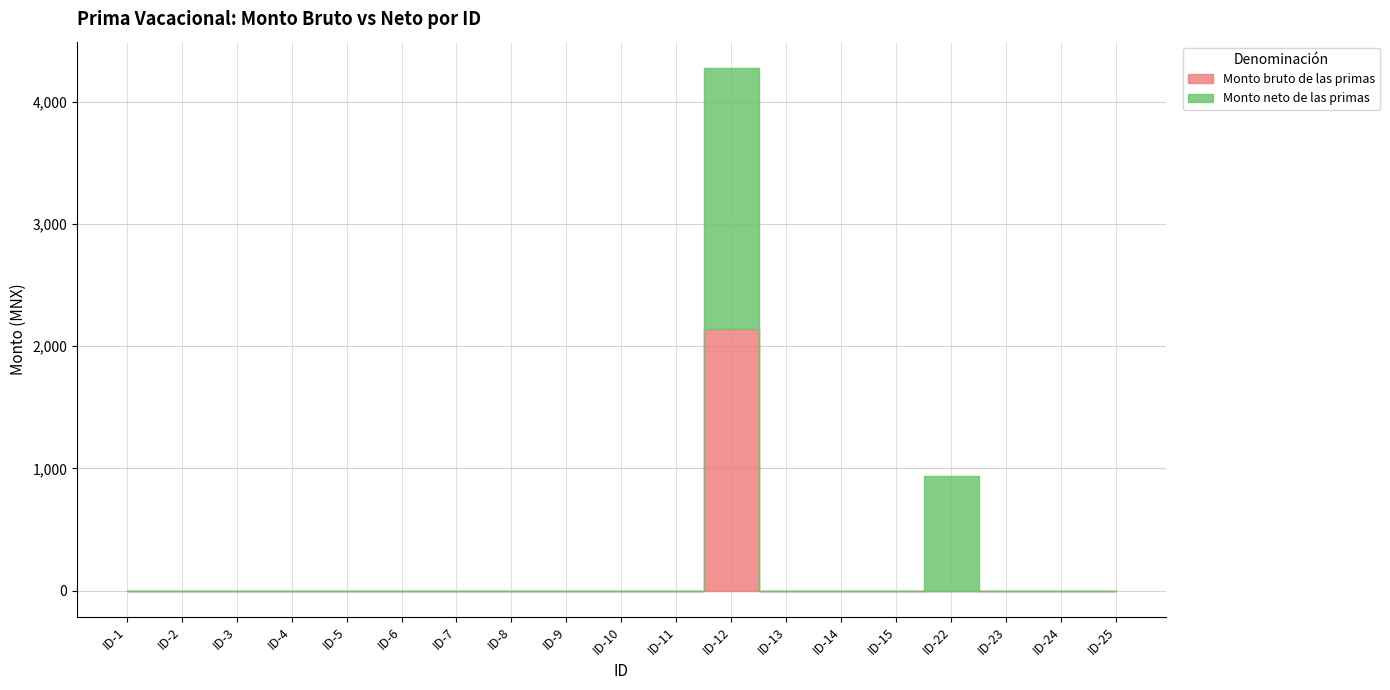

How many lines are shown in the chart?

2